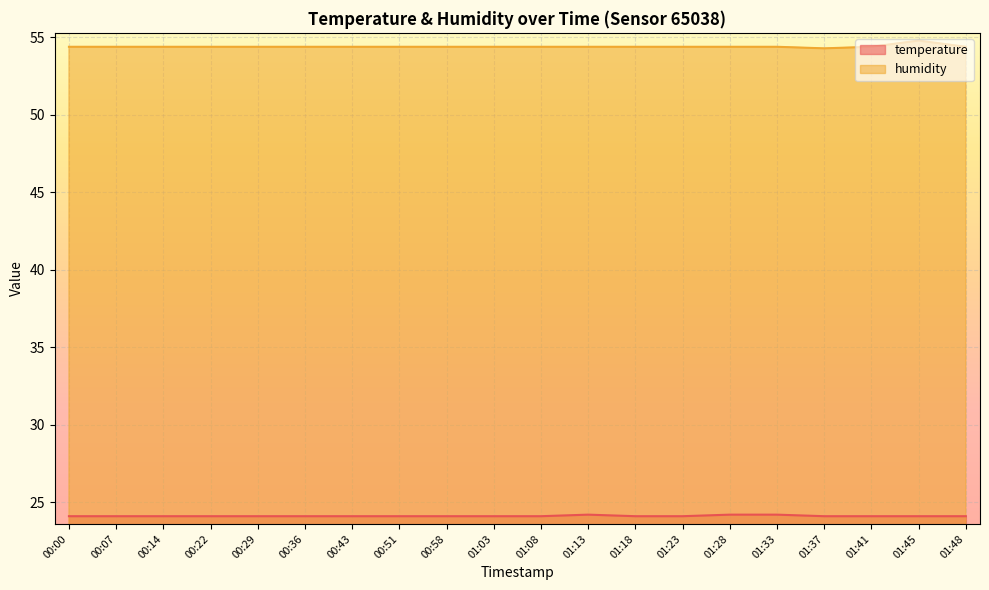

What is the label of the 9th point from the left?

00:58